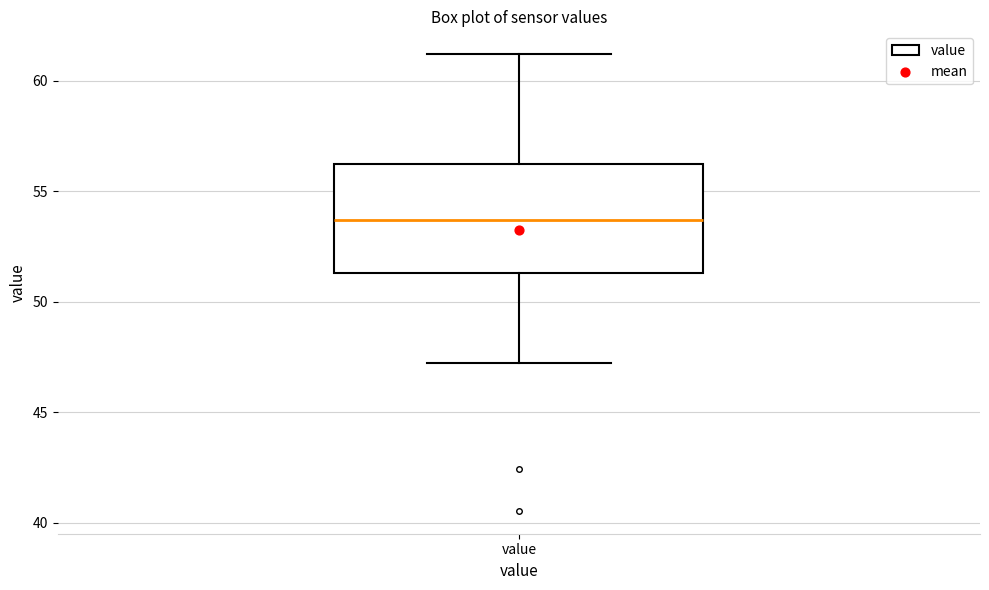

Transcribe this box plot: give where the median line is, the range the box spans, and where the two whiskers end, as read against the y-axis. The values are not printed on the chart, so give them approximately, as read against the axis.

median 53.5, box 51.5 to 56.0, whiskers 47.0 to 61.0